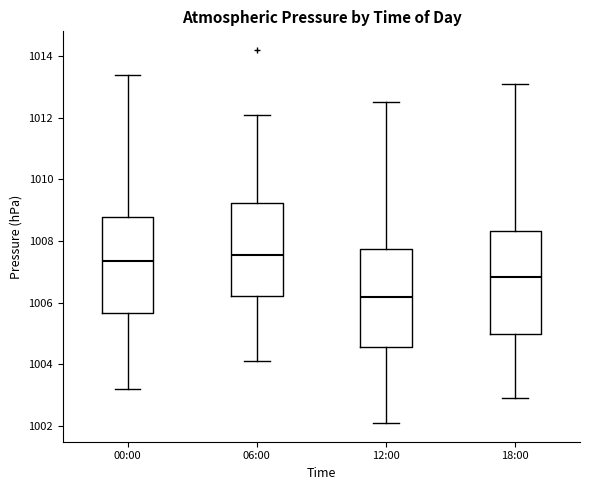

Reading left to right, transcribe this box plot: for each box, give where its median line is, the range the box spans, and where its two whiskers end, as read against the y-axis. The values are not printed on the chart, so give them approximately, as read against the axis.

00:00: median 1007.4, box 1005.6 to 1008.8, whiskers 1003.2 to 1013.4
06:00: median 1007.6, box 1006.2 to 1009.2, whiskers 1004.2 to 1012.2
12:00: median 1006.2, box 1004.6 to 1007.8, whiskers 1002.2 to 1012.6
18:00: median 1006.8, box 1005.0 to 1008.4, whiskers 1003.0 to 1013.2